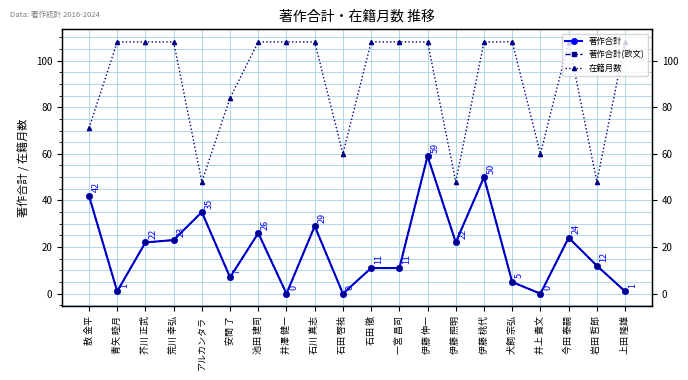

In 在籍月数, how many points are lower than both neighbors (excluding endpoints)?

5